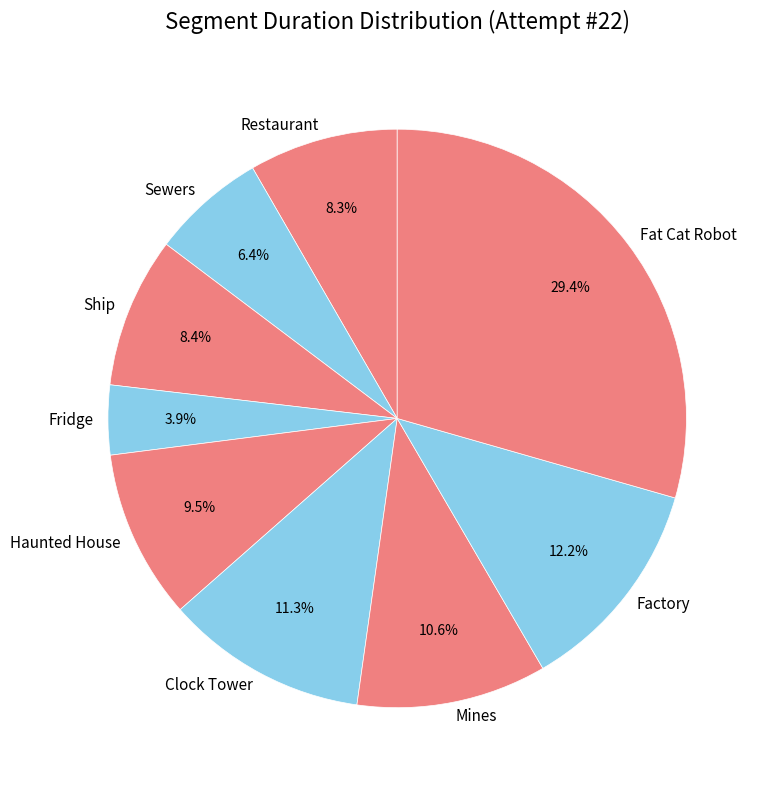

Which has a higher value, Clock Tower or Haunted House?

Clock Tower